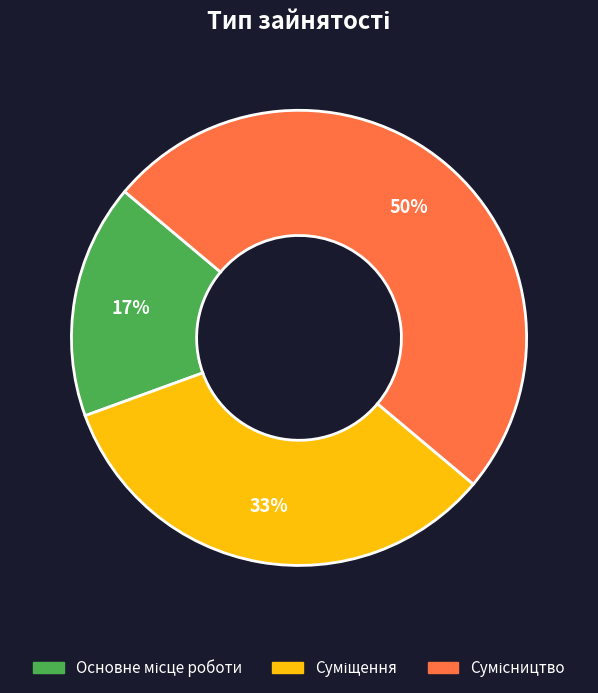

To the nearest percent, what is the average slice percentage?

33%